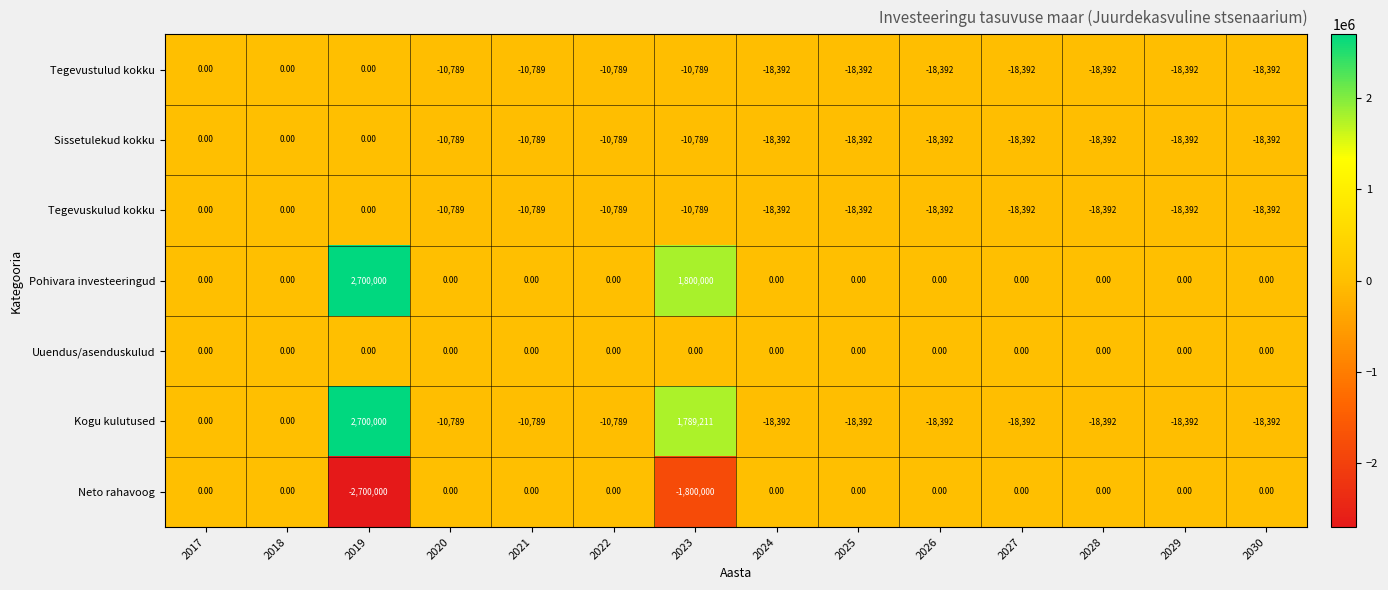

Count the number of categories in the chart.

14